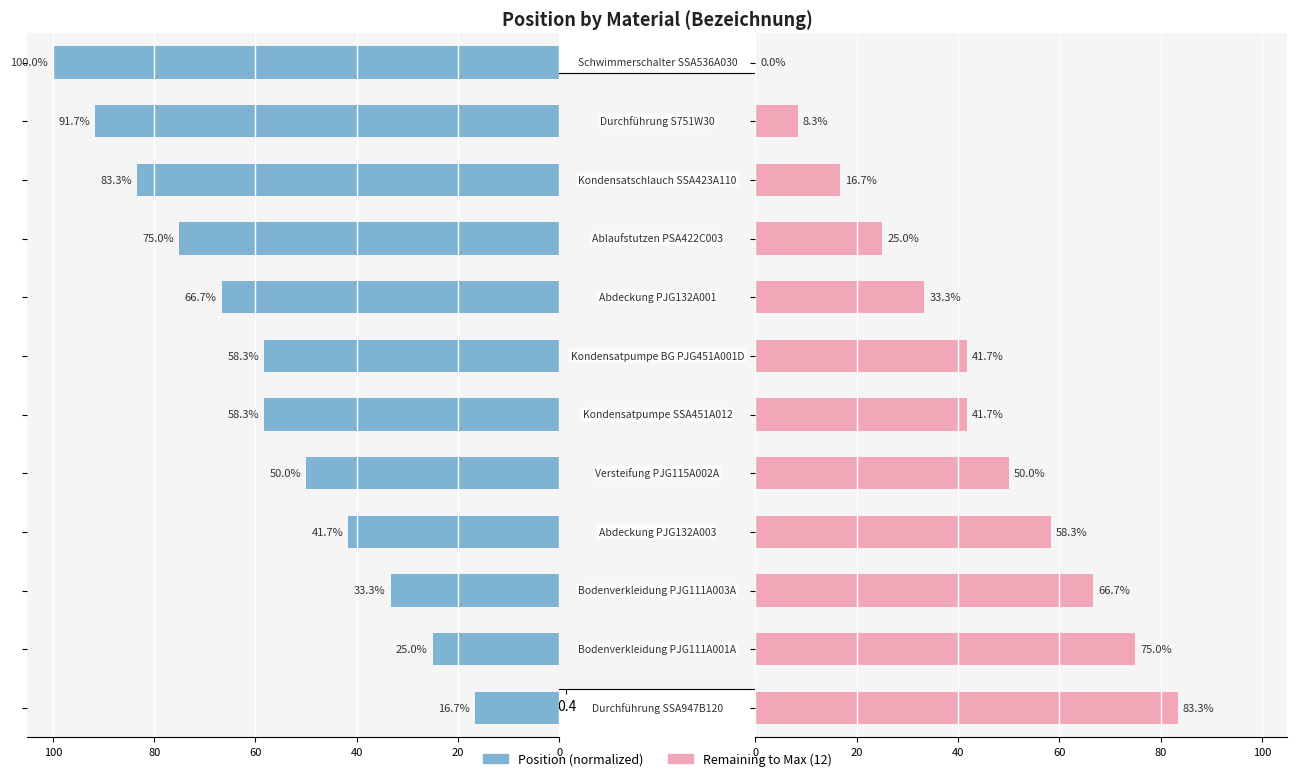

What is the difference between the second highest and second lowest values in the Position series?

66.7